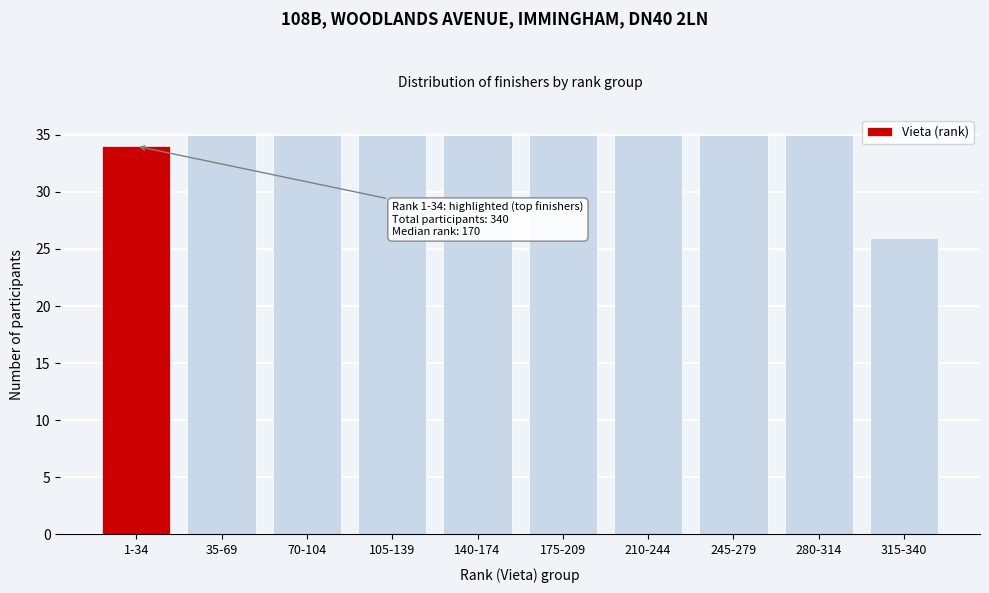

Reading left to right, extract all data points from this chart.

1-34=34	35-69=35	70-104=35	105-139=35	140-174=35	175-209=35	210-244=35	245-279=35	280-314=35	315-340=26